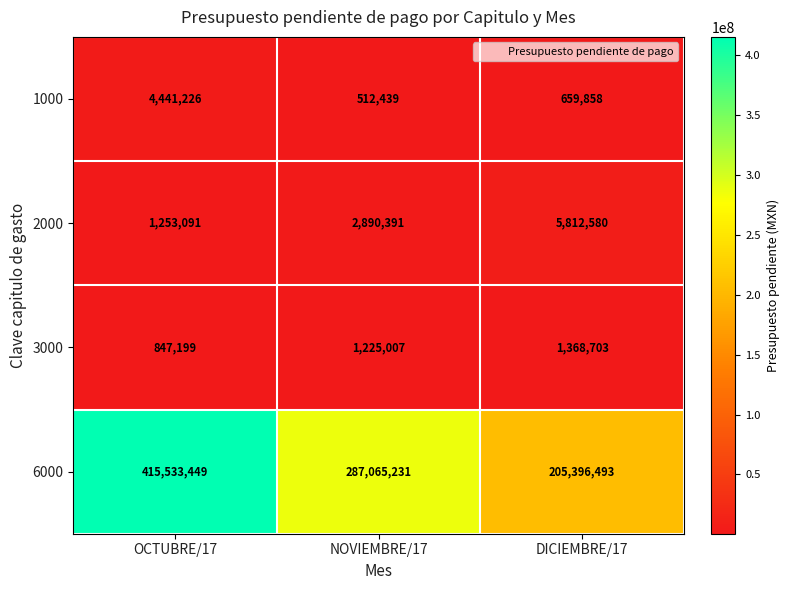

Which series has the largest total across all categories?

6000